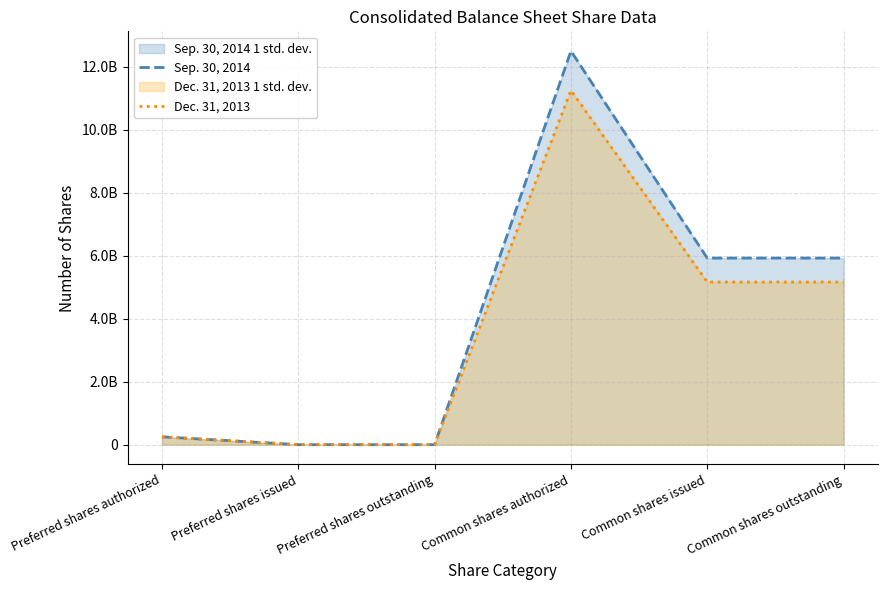

At Common shares outstanding, list the series in order from smallest to largest.

Dec. 31, 2013, Sep. 30, 2014